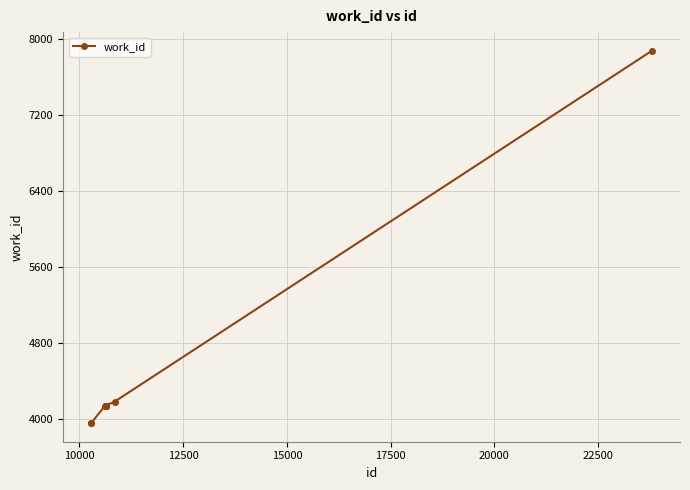

What is the sum of all values?

44778